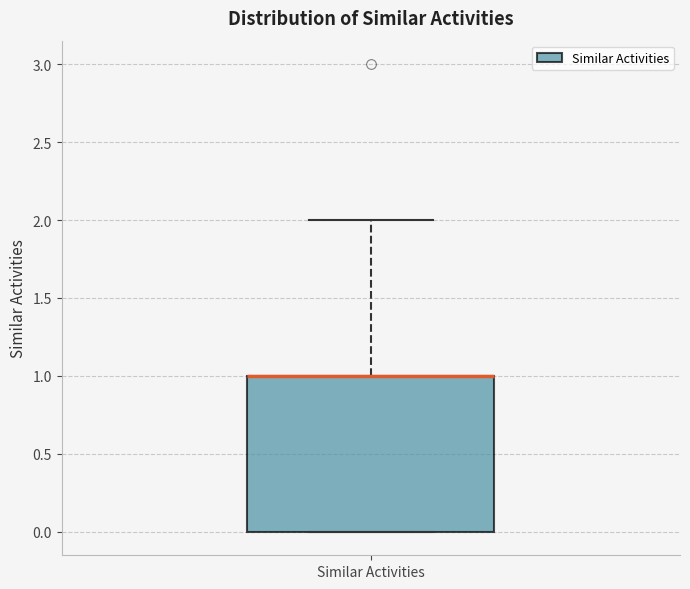

Read this box plot against the y-axis: the position of the median line, the range covered by the box, and the ends of both whiskers. The values are not printed on the chart, so give them approximately, as read against the axis.

median 1 (drawn on the box's upper edge), box 0 to 1, whiskers 0 to 2